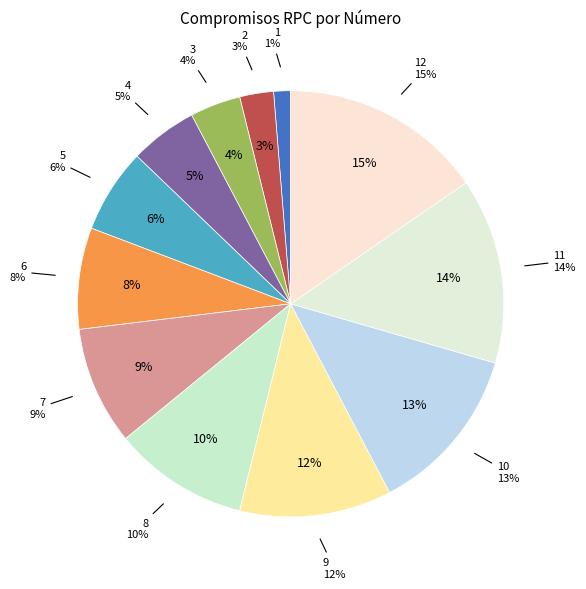

What is the largest slice in the pie chart?

12